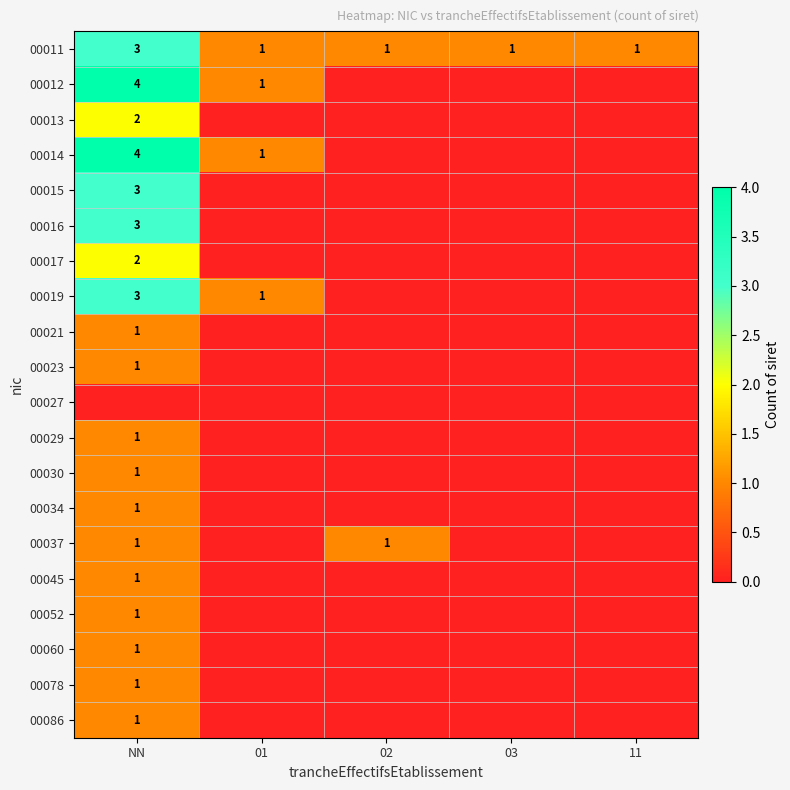

What is the sum of all 00017 values?

2